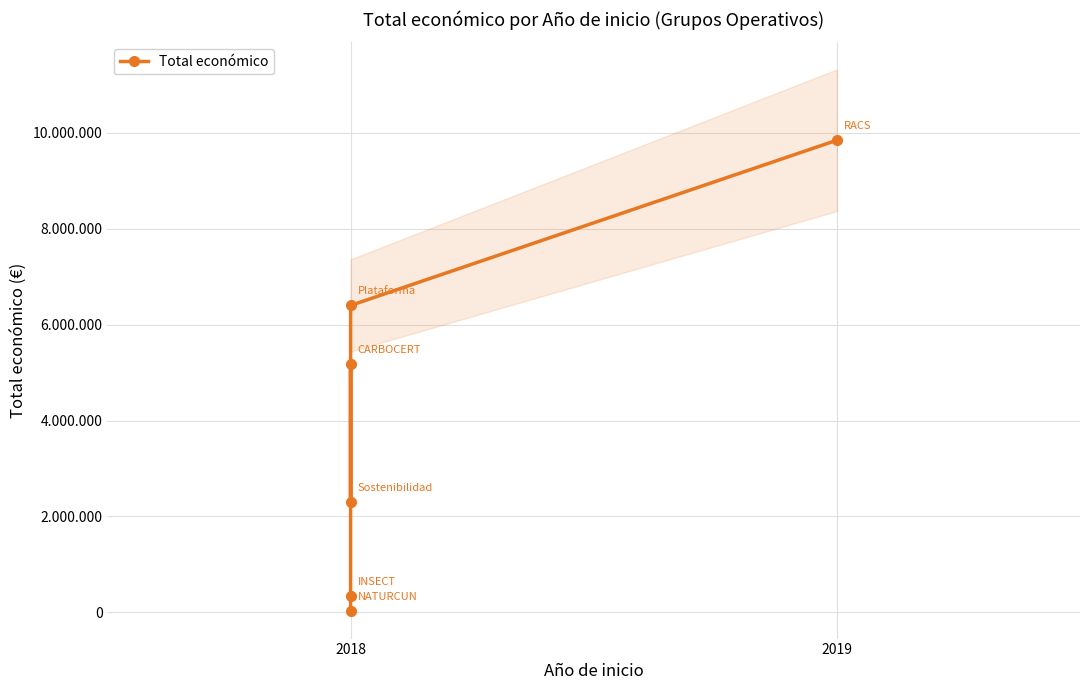

What is the value of the 5th point from the left?

6401275